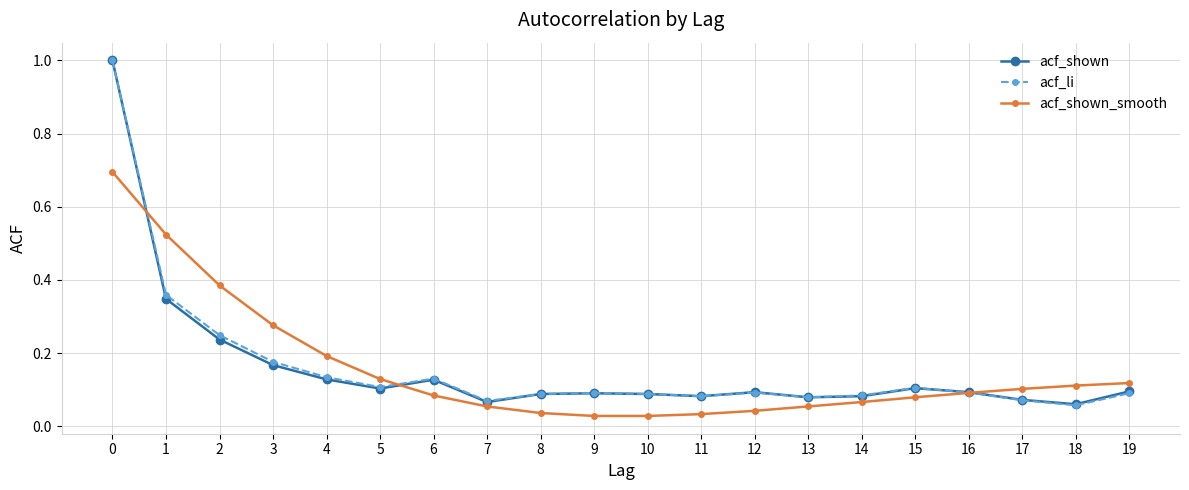

True or false: acf_li has more than 2 interior local peaks.

True